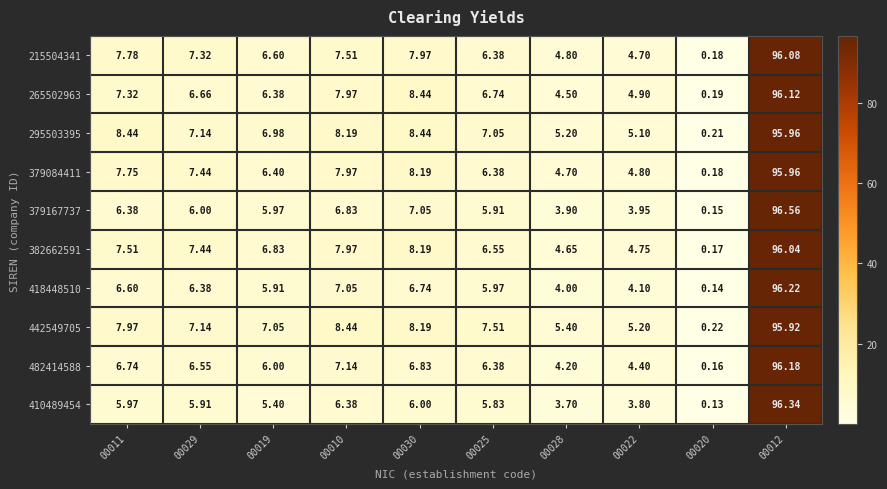

Between 00010 and 00022, which series saw the biggest shift?

442549705